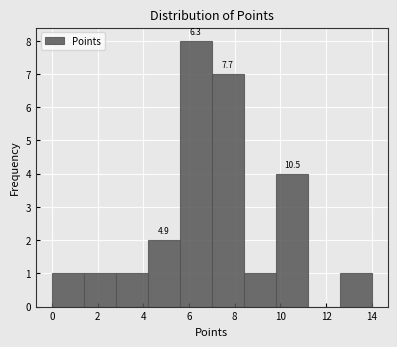

Over which range of the x-axis is the bar tallest?

5.6 to 7.0